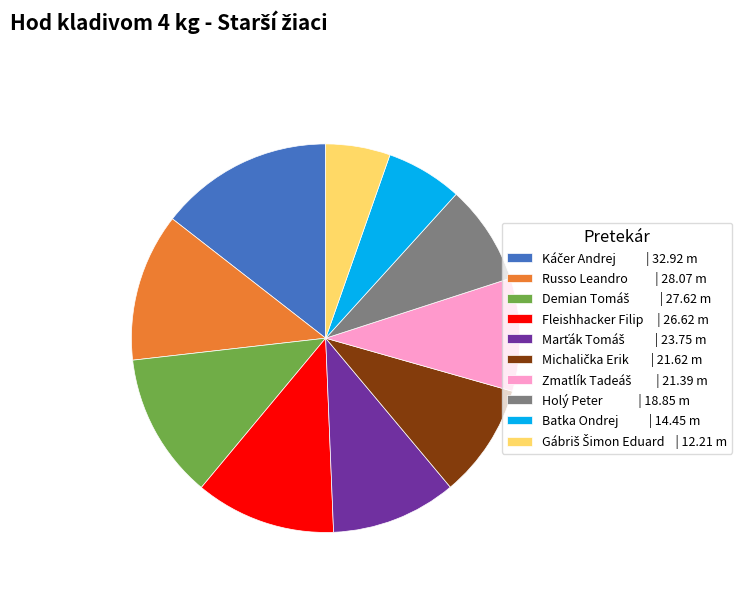

Is there a majority slice in this chart?

No